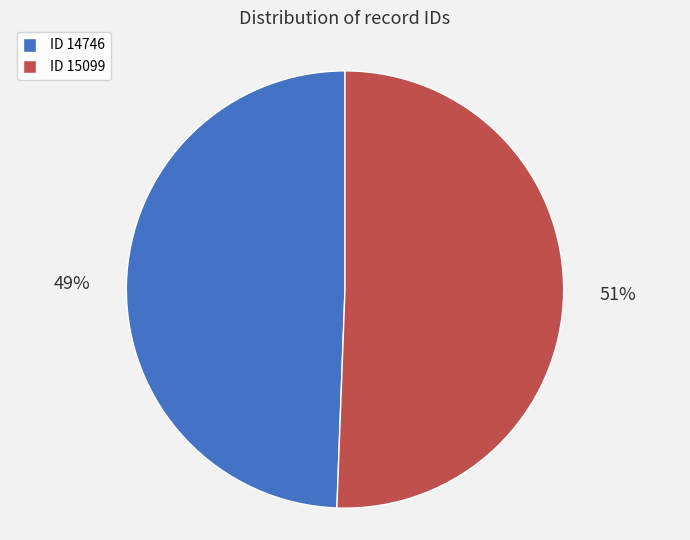

True or false: ID 15099 accounts for 51% of the total.

True